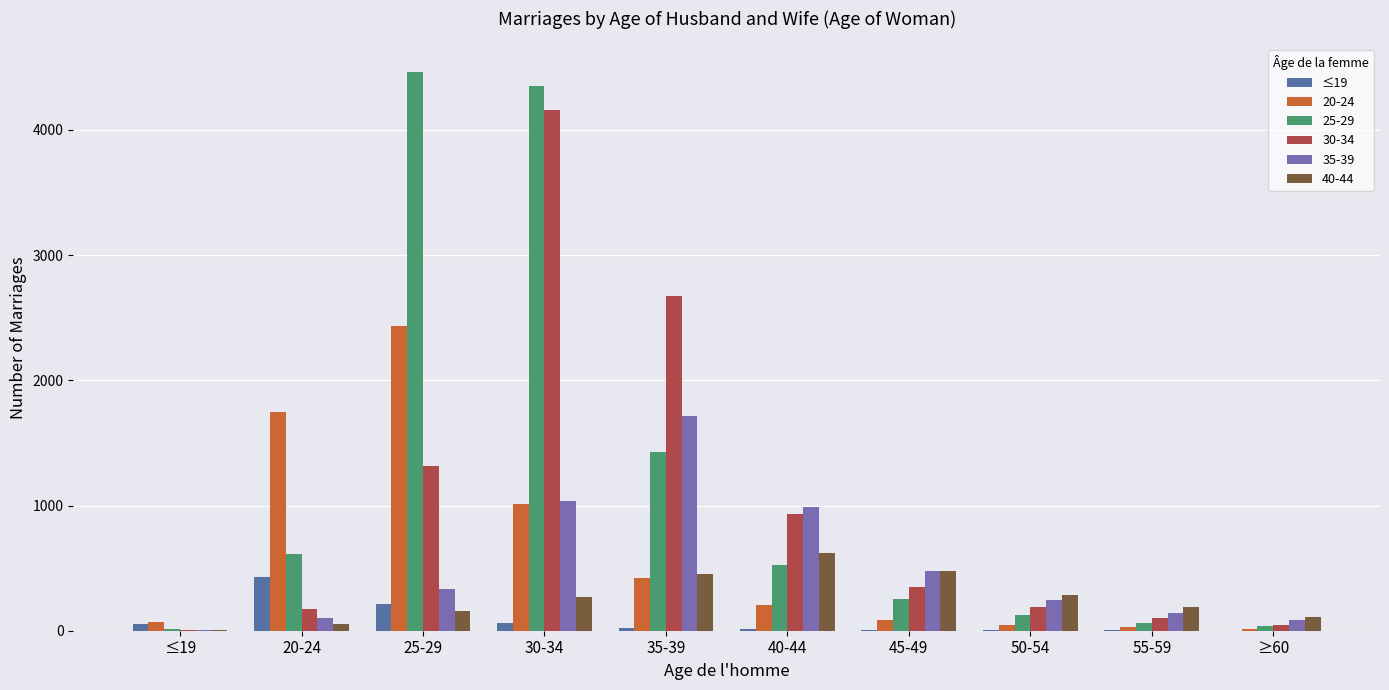

The value of 40-44 at 35-39 is 450. True or false?

True